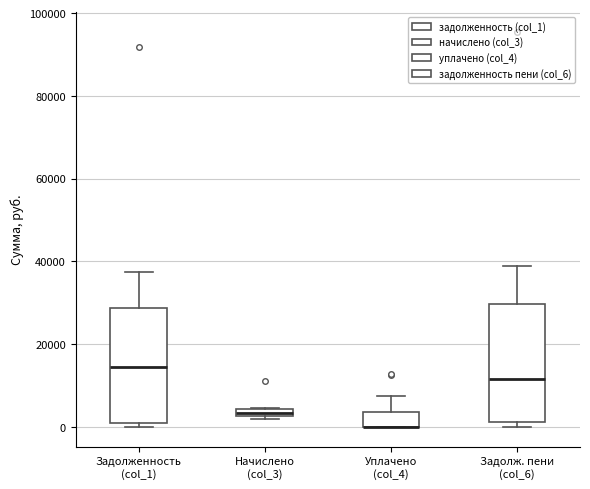

Where is the upper edge of the box for Начислено (col_3) on the y-axis? The values are not printed on the chart, so give them approximately, as read against the axis.

4000